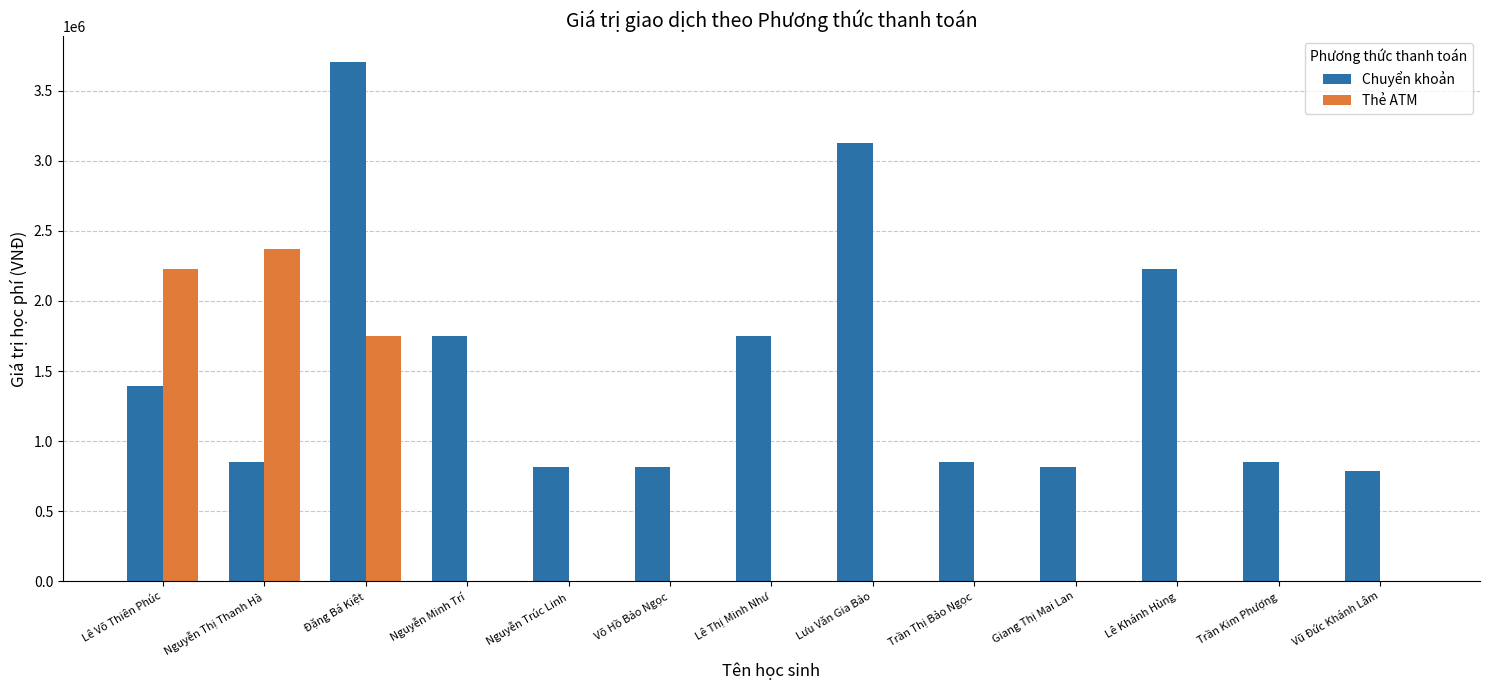

Which category has the highest value across all series?

Đặng Bá Kiệt